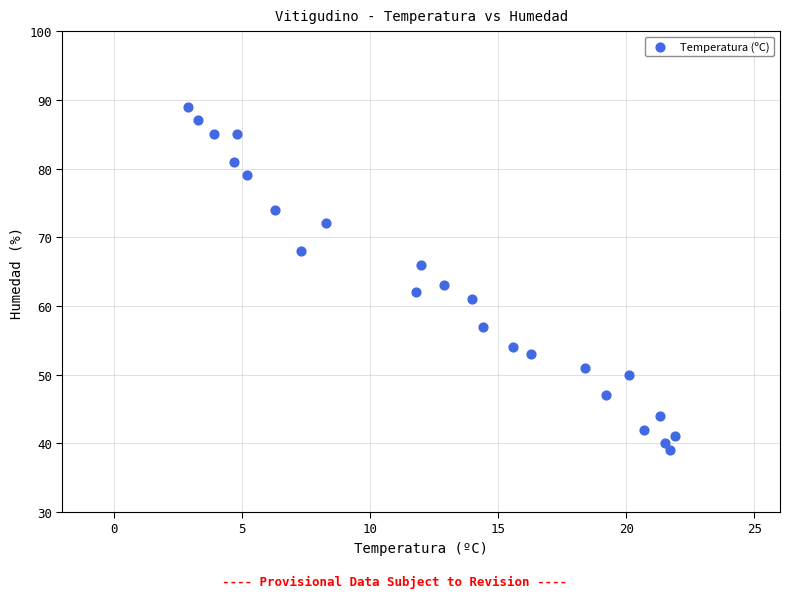

What Y value in the scatter plot is closest to 64?

63